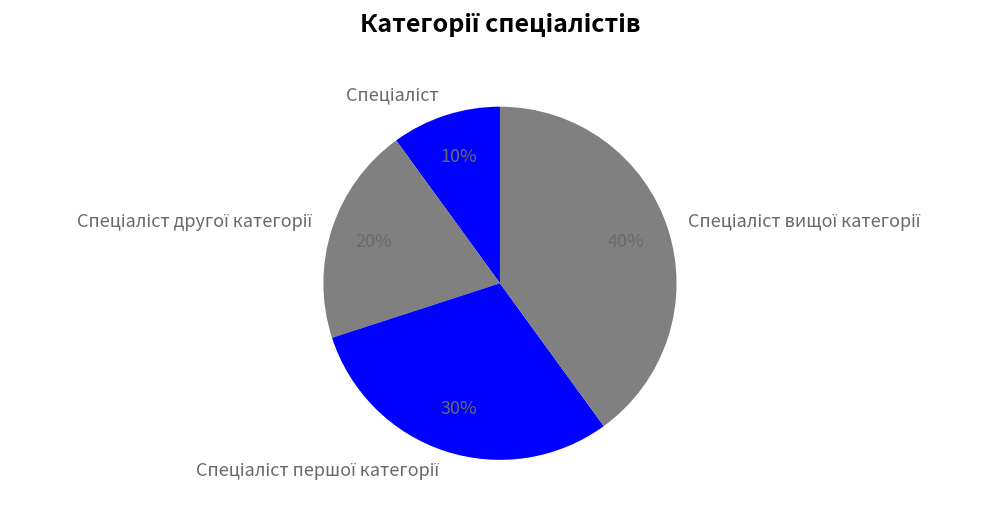

To the nearest percent, what is the average slice percentage?

25%